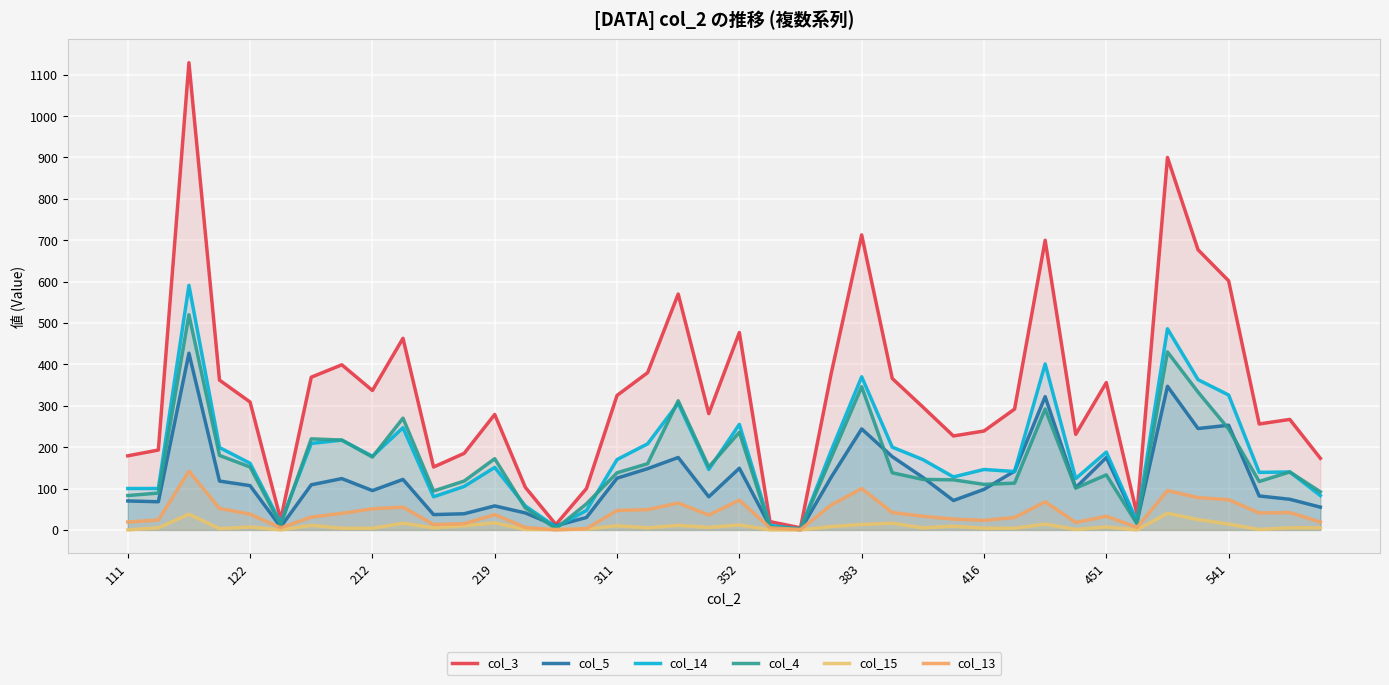

How many interior local valleys does the col_13 series have?

9